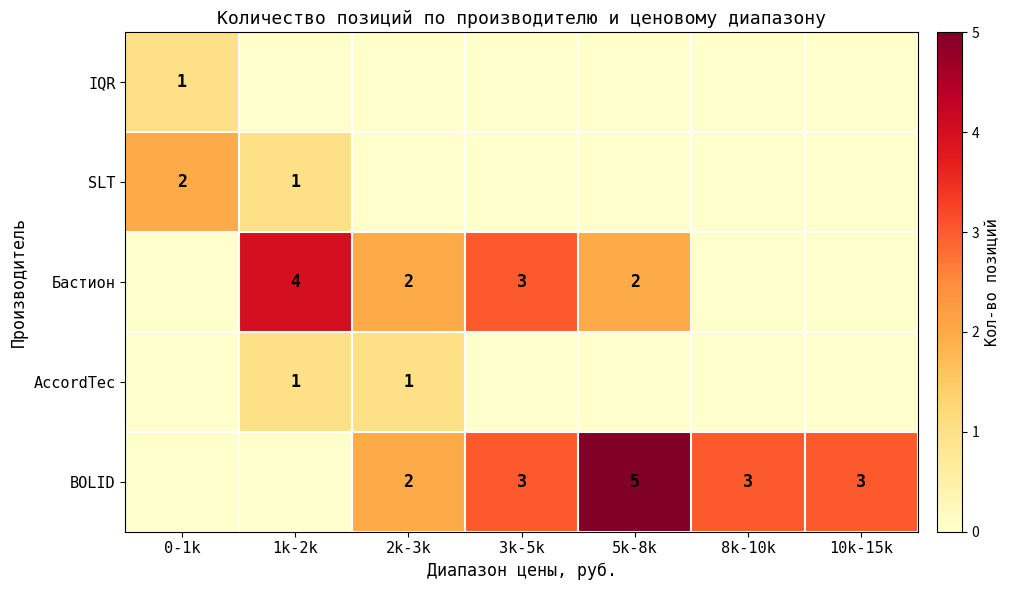

Is the value of Бастион at 1k-2k greater than the value of IQR at 0-1k?

Yes